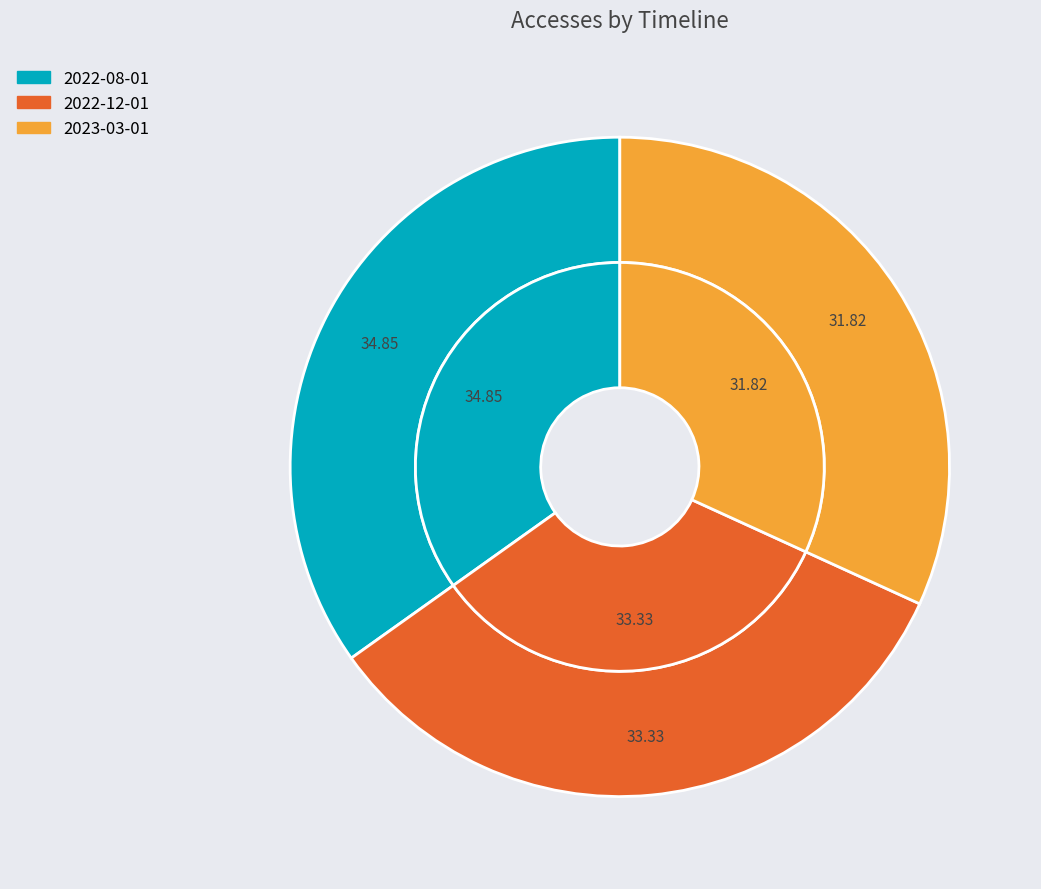

To the nearest percent, what is the average slice percentage?

33%